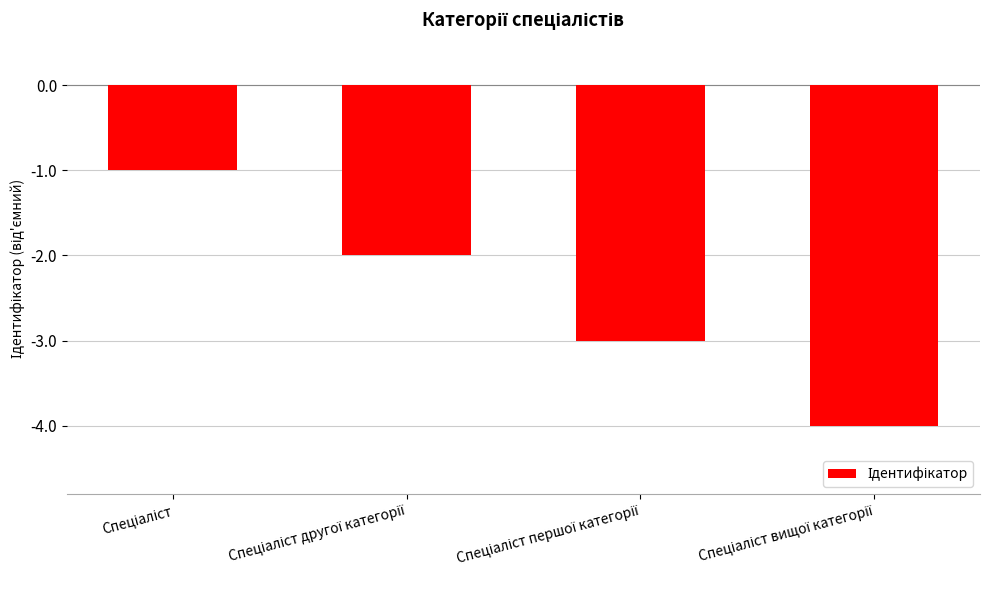

What is the value of the 4th bar from the left?

-4